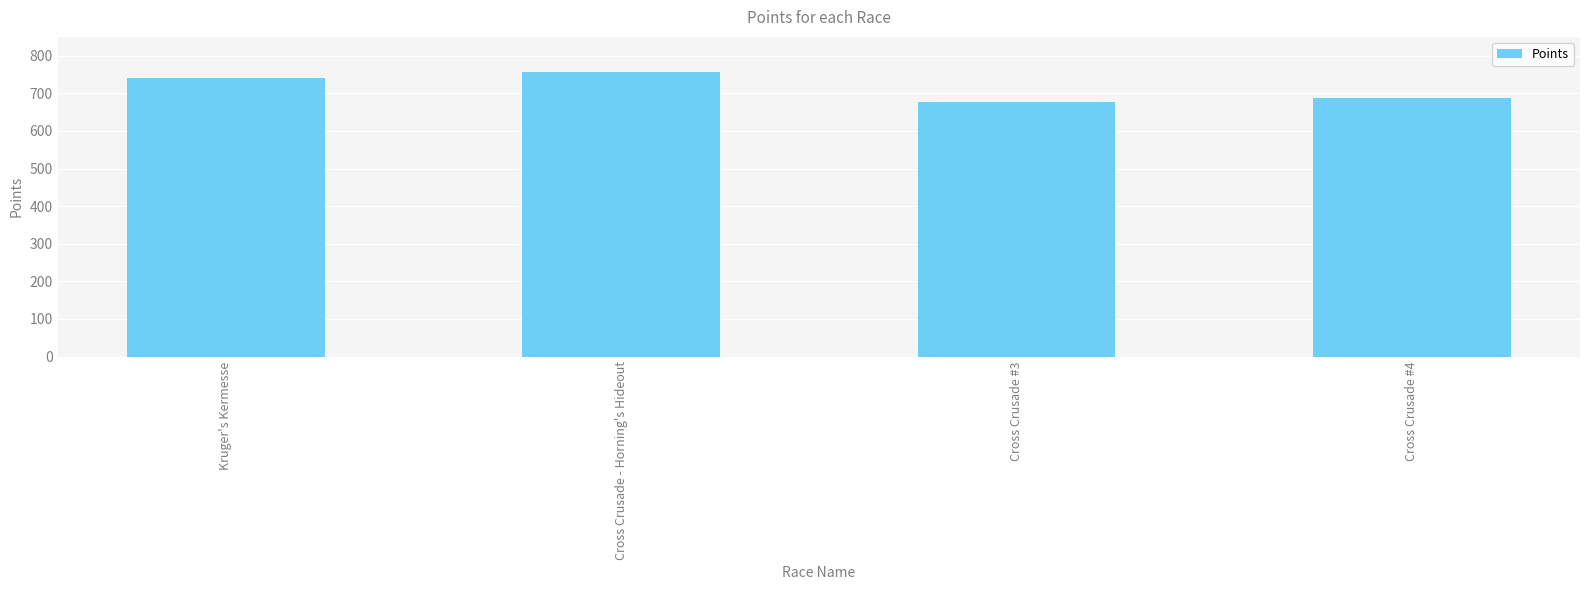

List the labels in order of value, smallest first.

Cross Crusade #3, Cross Crusade #4, Kruger's Kermesse, Cross Crusade - Horning's Hideout